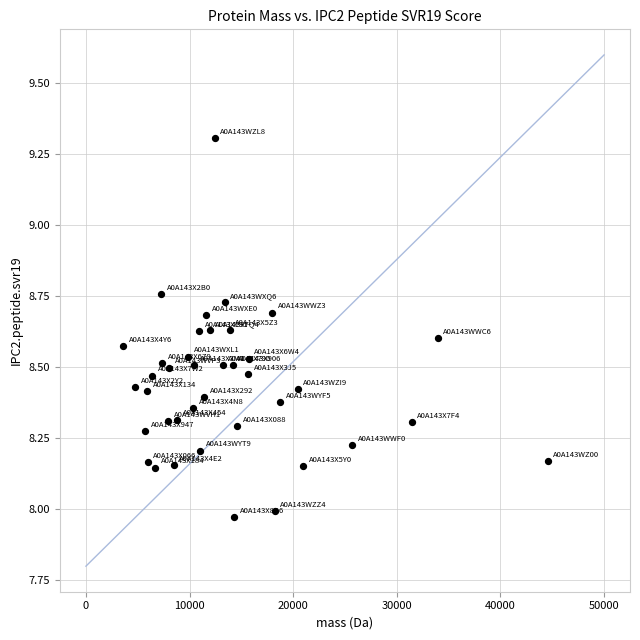

What is the range of X values (max minus min)?

40981.8